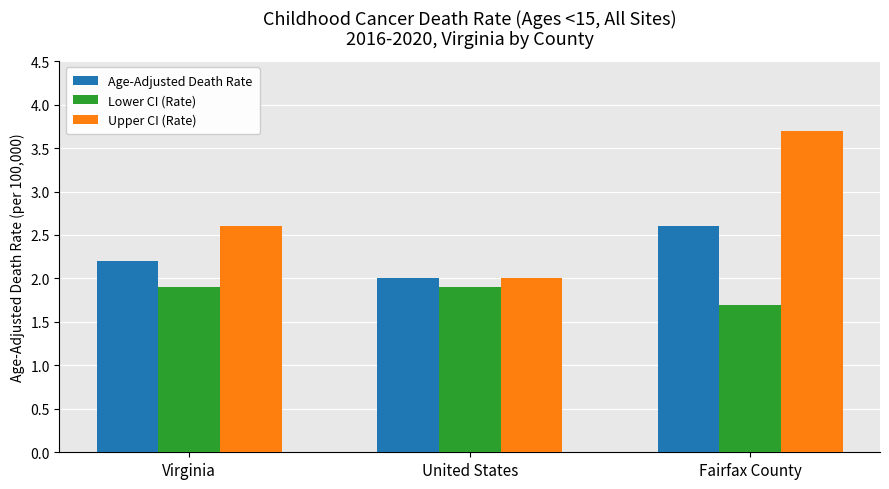

List the series in order of their peak value, highest first.

Upper CI (Rate), Age-Adjusted Death Rate, Lower CI (Rate)